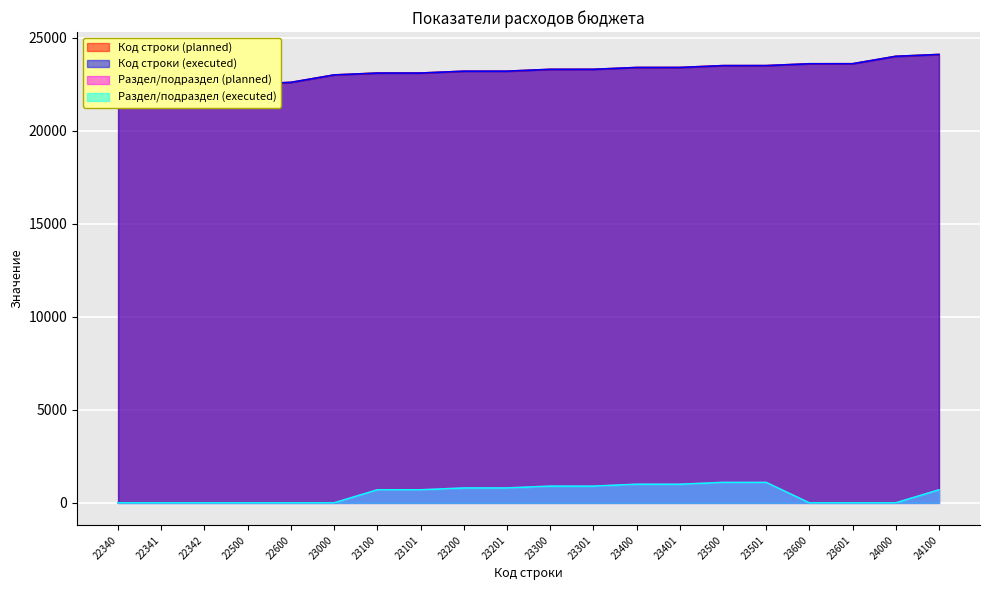

True or false: Раздел/подраздел (planned) has a value of 700 at 24100.

True